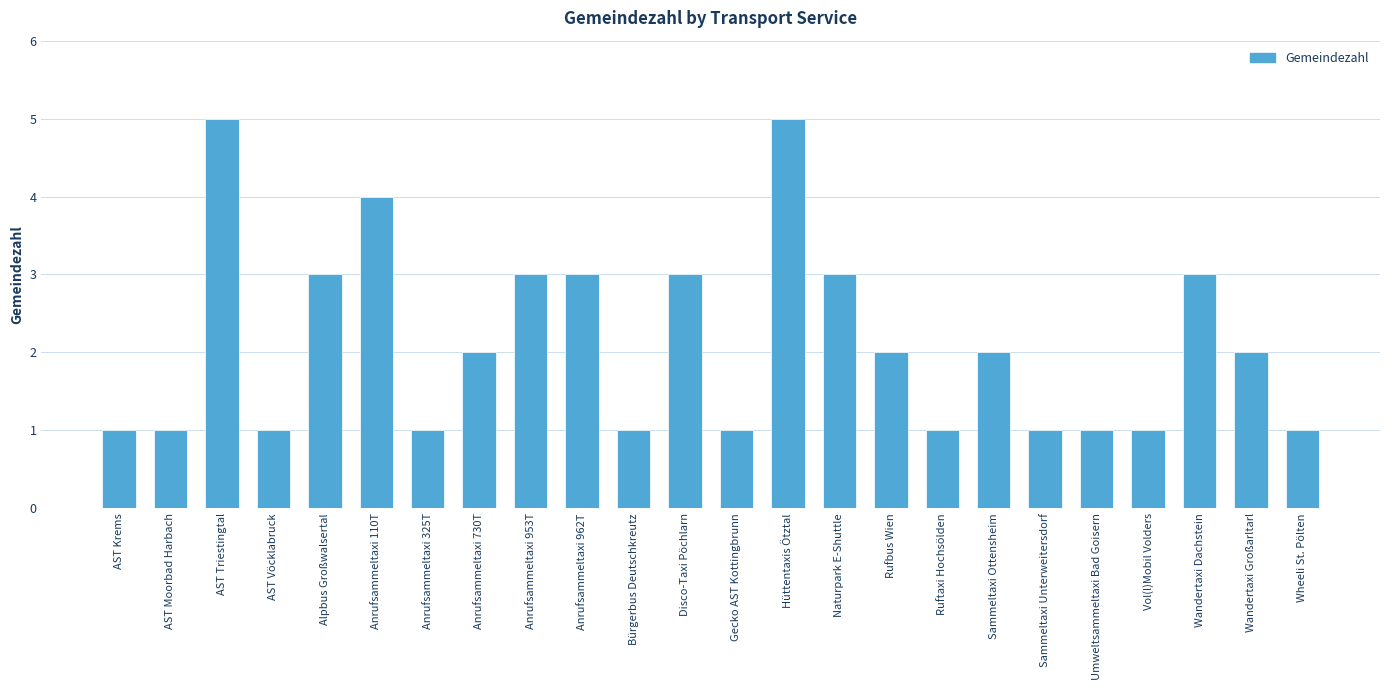

Reading left to right, list all the values displayed in this chart.

1	1	5	1	3	4	1	2	3	3	1	3	1	5	3	2	1	2	1	1	1	3	2	1